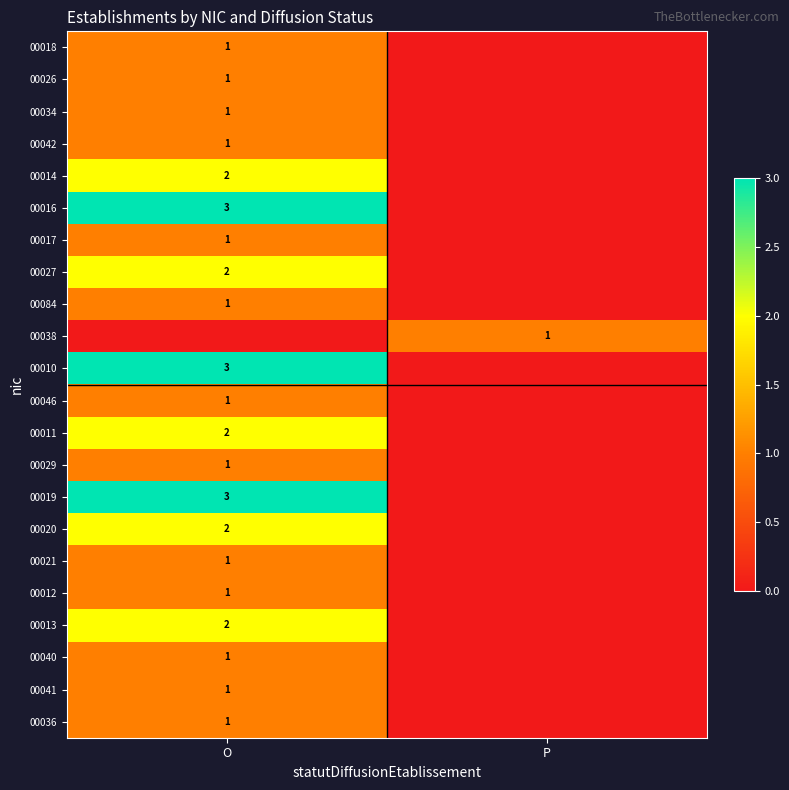

The value of 00084 at O is 1. True or false?

True